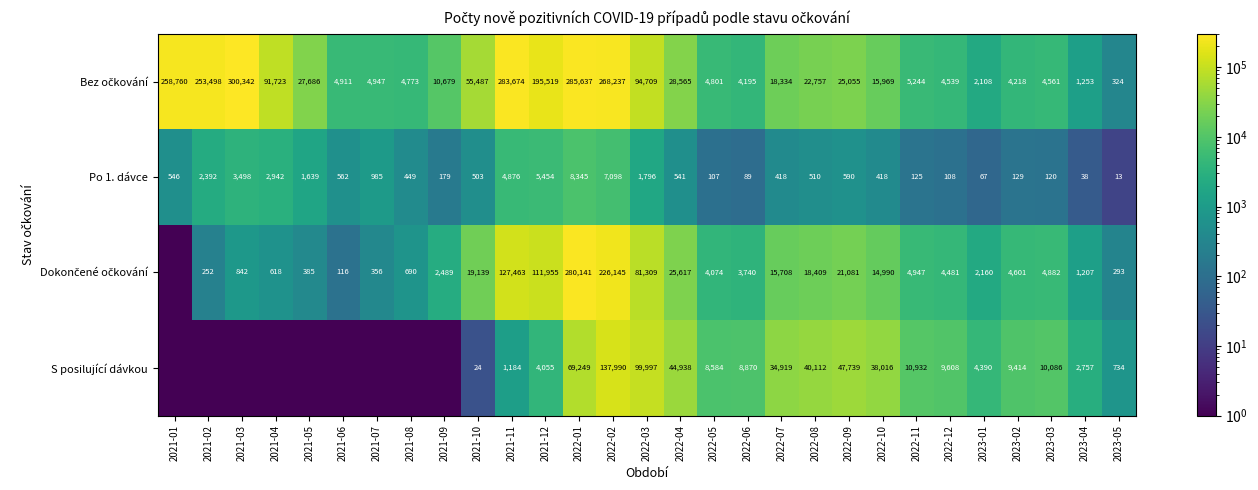

What is the total value across all series at 2022-11?

21248.0